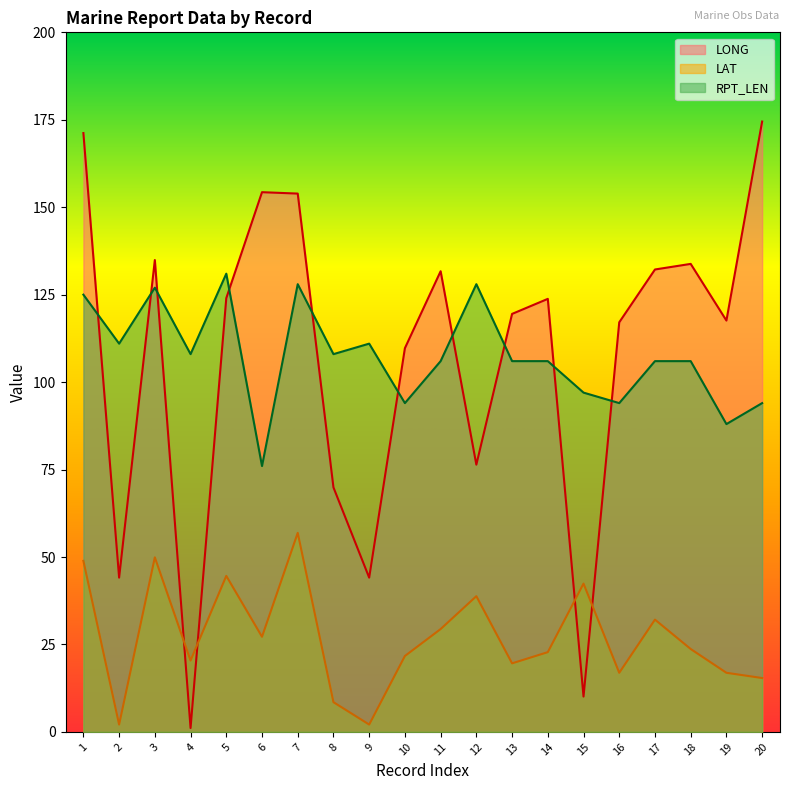

What is the spread (max minus min) of values at 9?

108.9